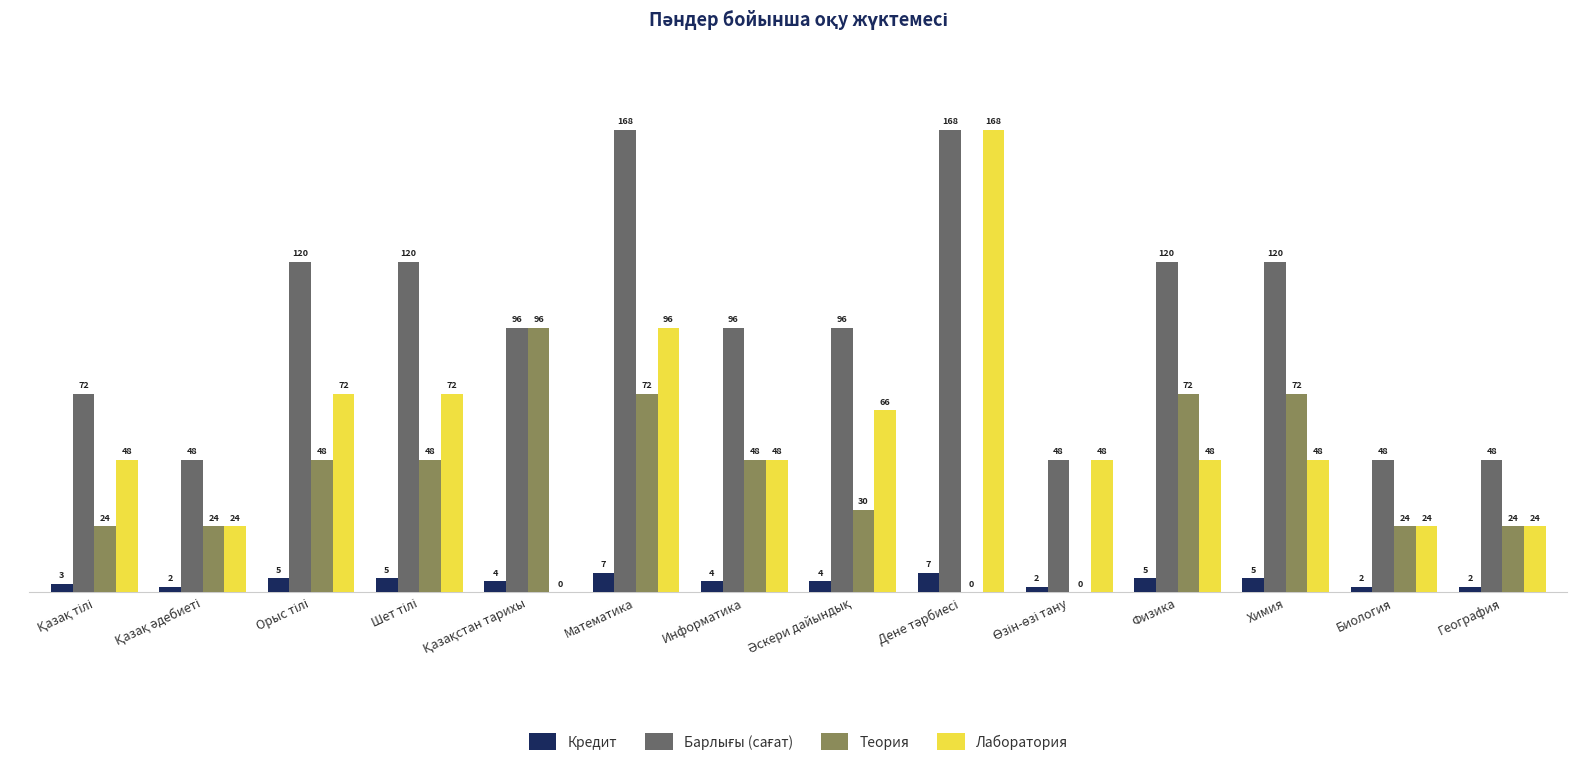

What is the highest value of the Кредит series?

7